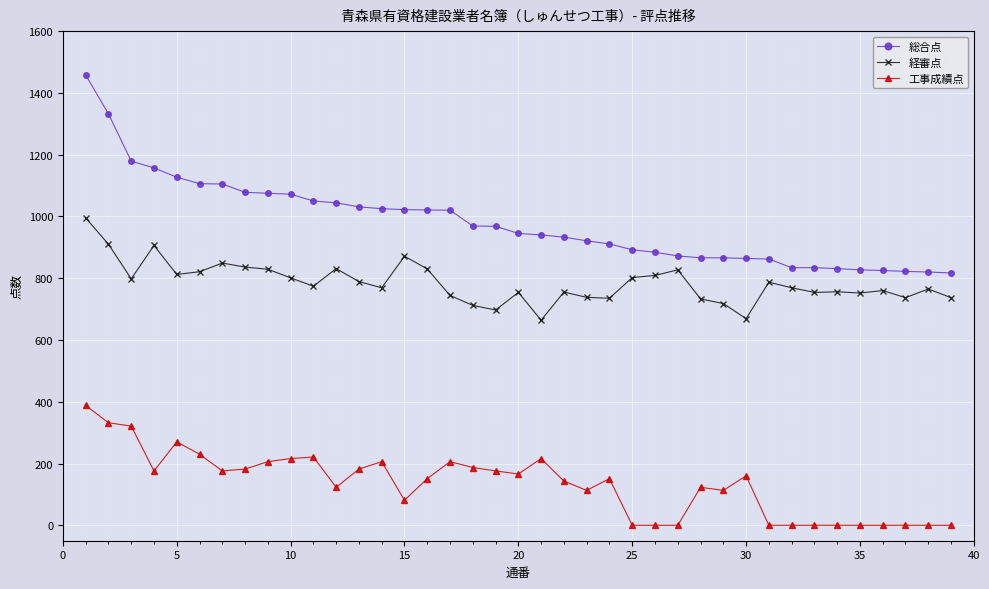

Which series has the largest total across all categories?

総合点